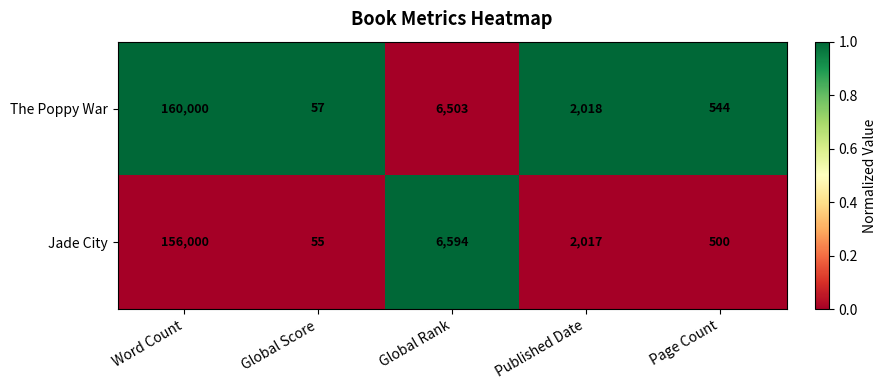

List the series in order of their overall mean, highest first.

The Poppy War, Jade City